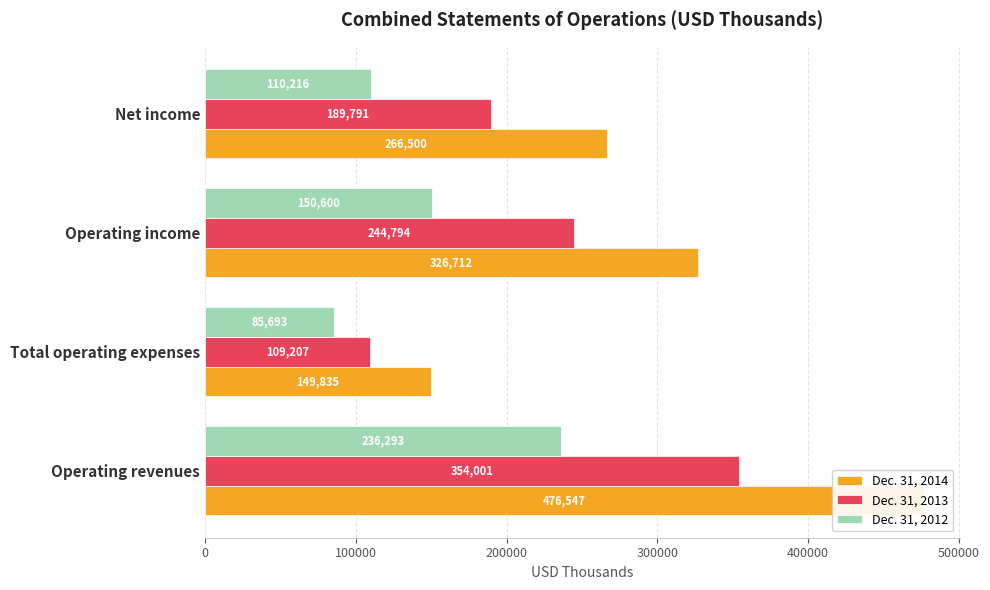

Rank the series by their average value, from highest to lowest.

Dec. 31, 2014, Dec. 31, 2013, Dec. 31, 2012